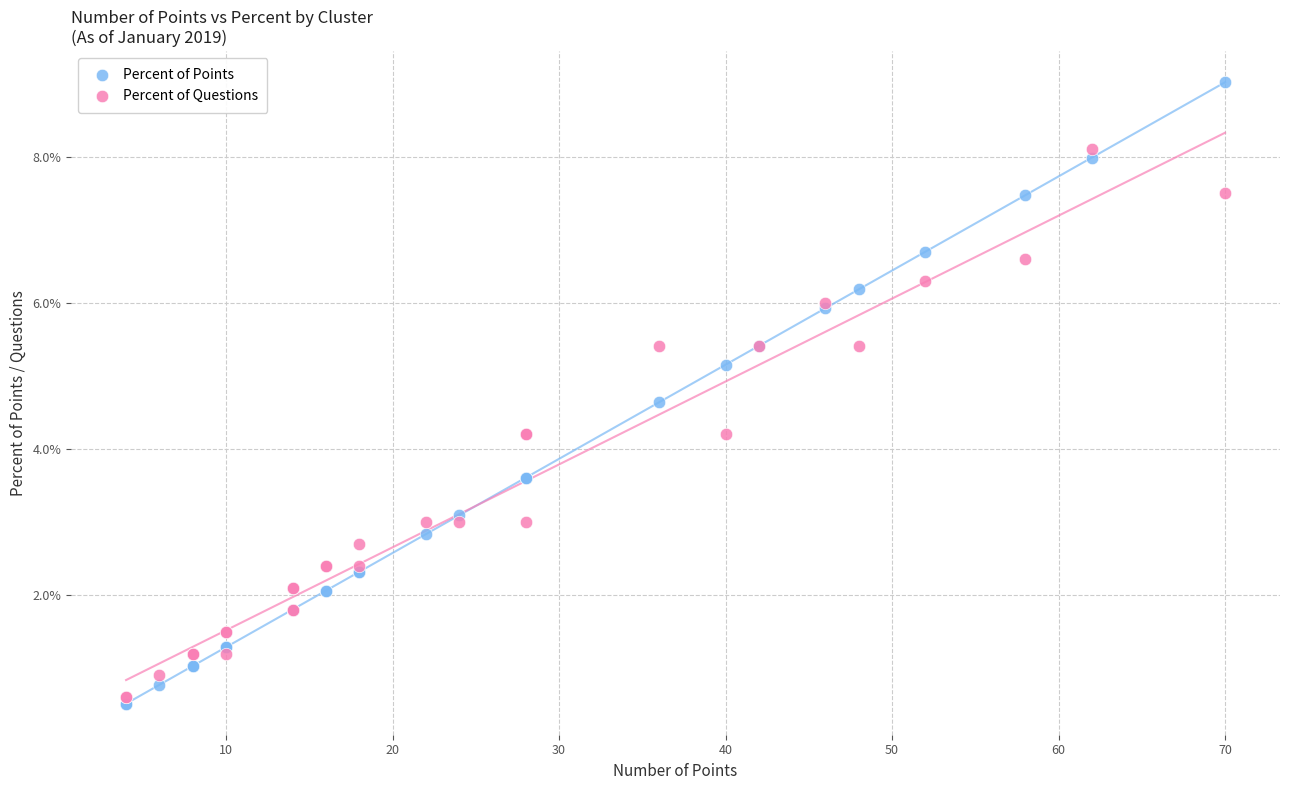

What are all the series names shown in the legend?

Percent of Points, Percent of Questions